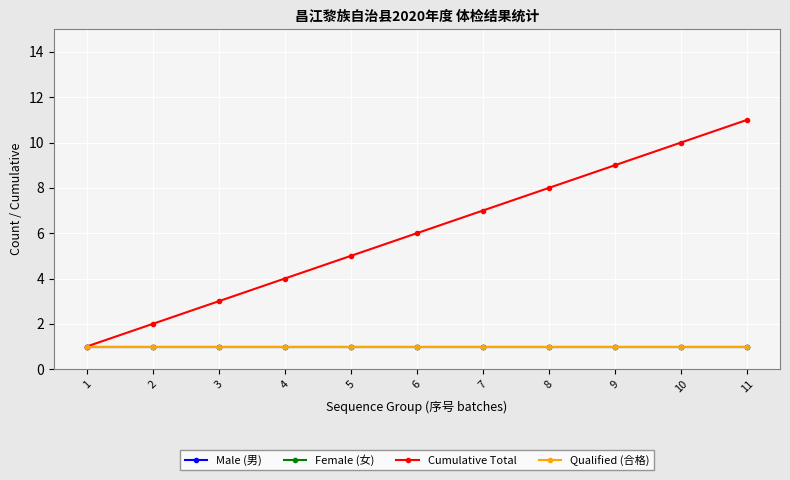

True or false: Male (男) has a value of 0 at 3.

False